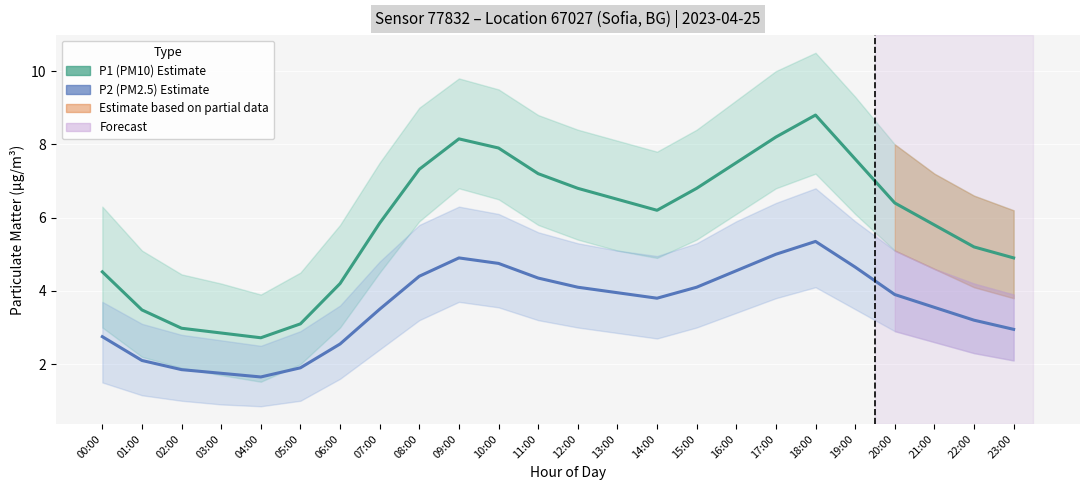

What is the label of the 5th point from the left?

04:00